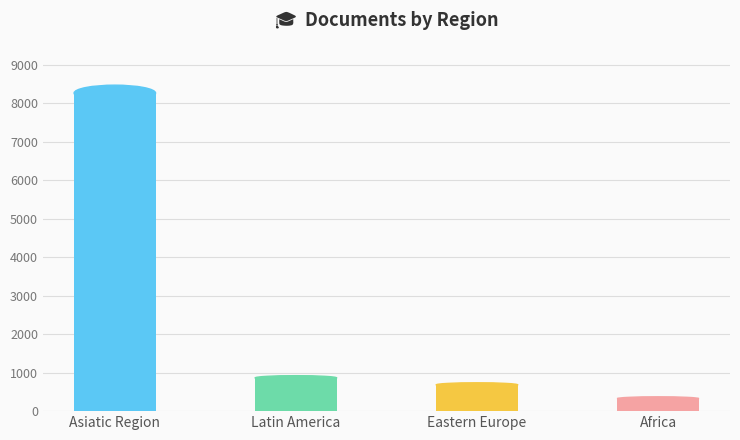

Which category has the highest value across all series?

Asiatic Region